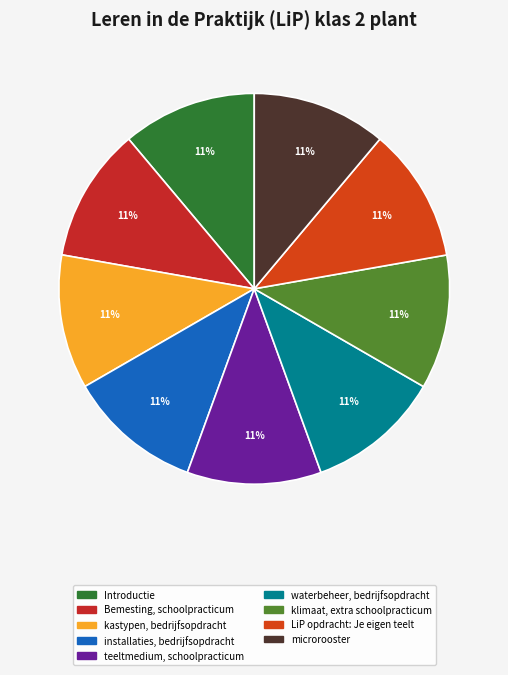

To the nearest percent, what percentage of the pie is LiP opdracht: Je eigen teelt?

11%